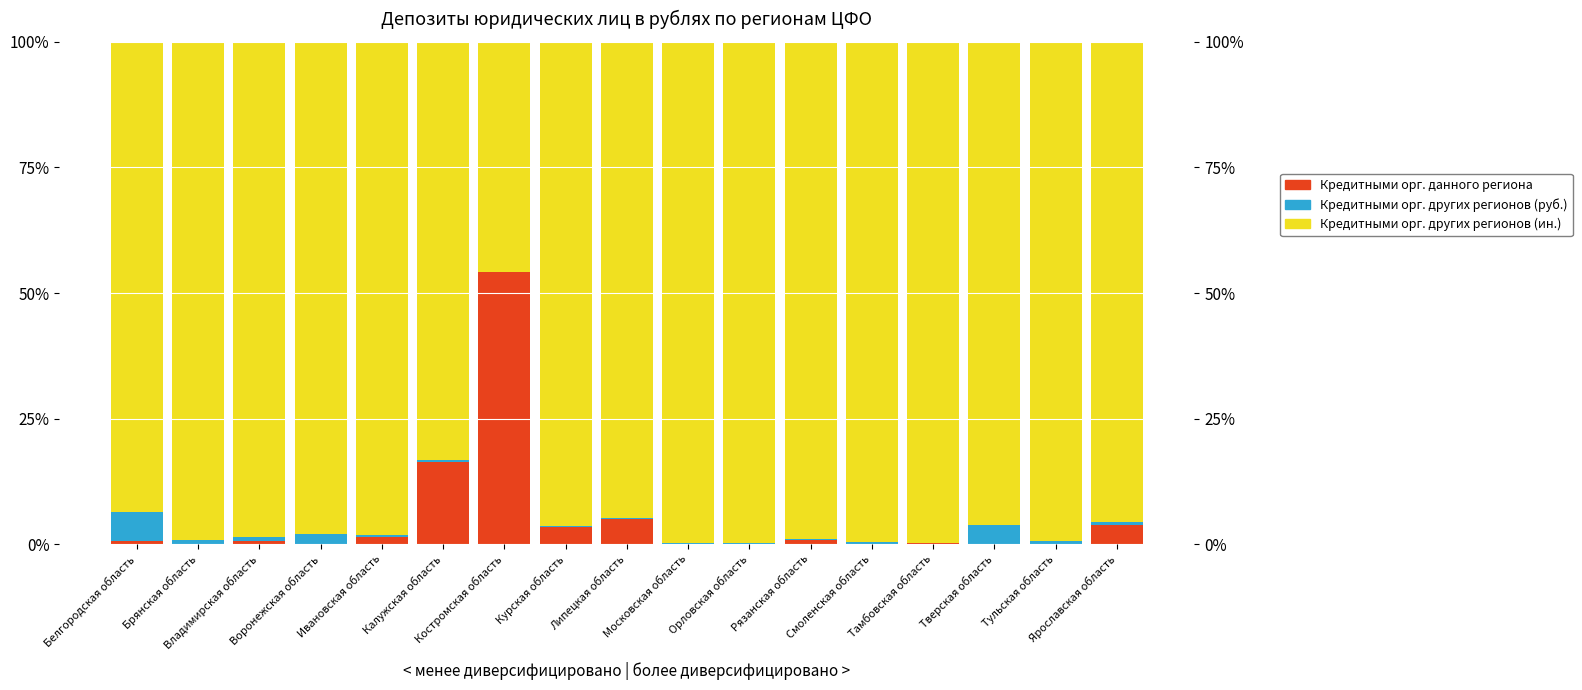

At which category is the sum across all series the highest?

Брянская область